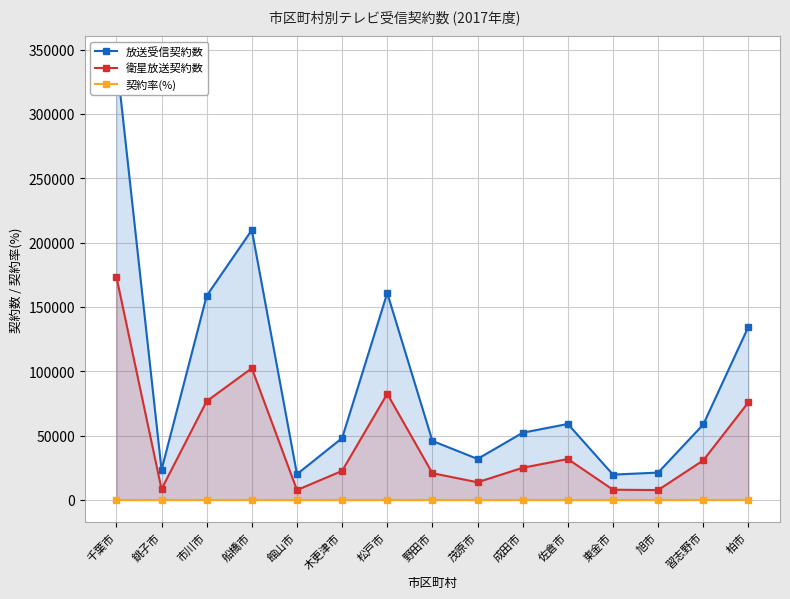

Where is the first local minimum for 放送受信契約数?

銚子市